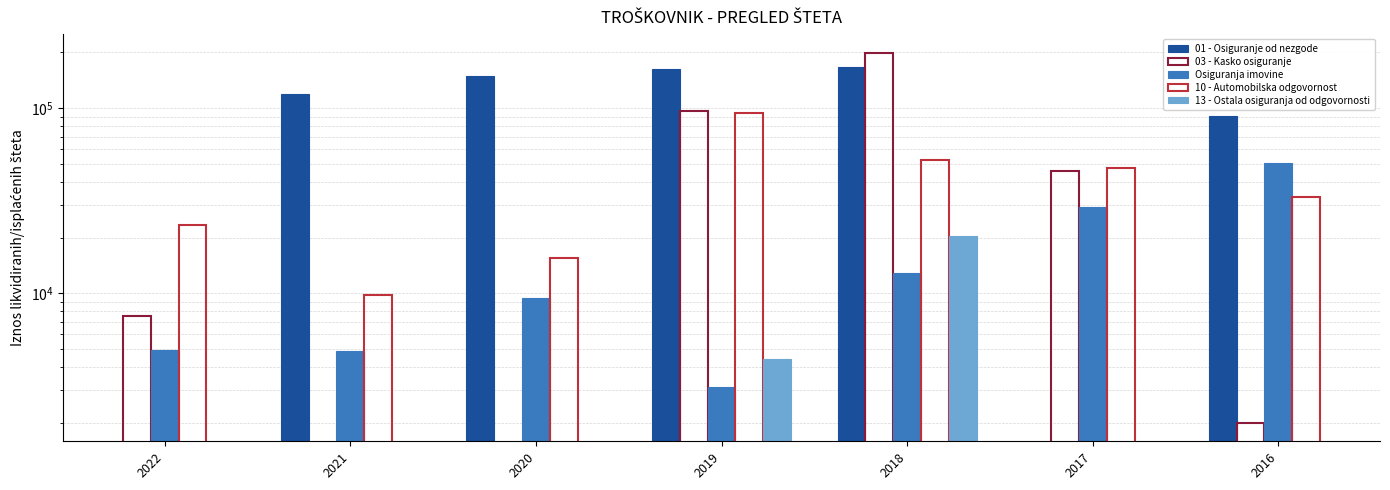

Are the bars grouped side by side (vs. stacked)?

Yes